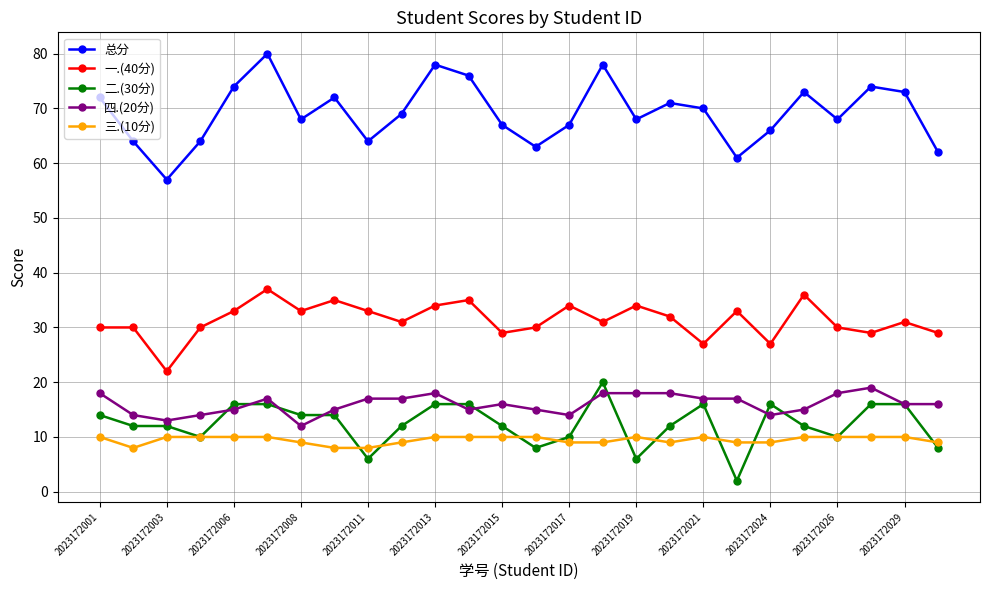

True or false: 二.(30分) and 一.(40分) cross at least once.

False